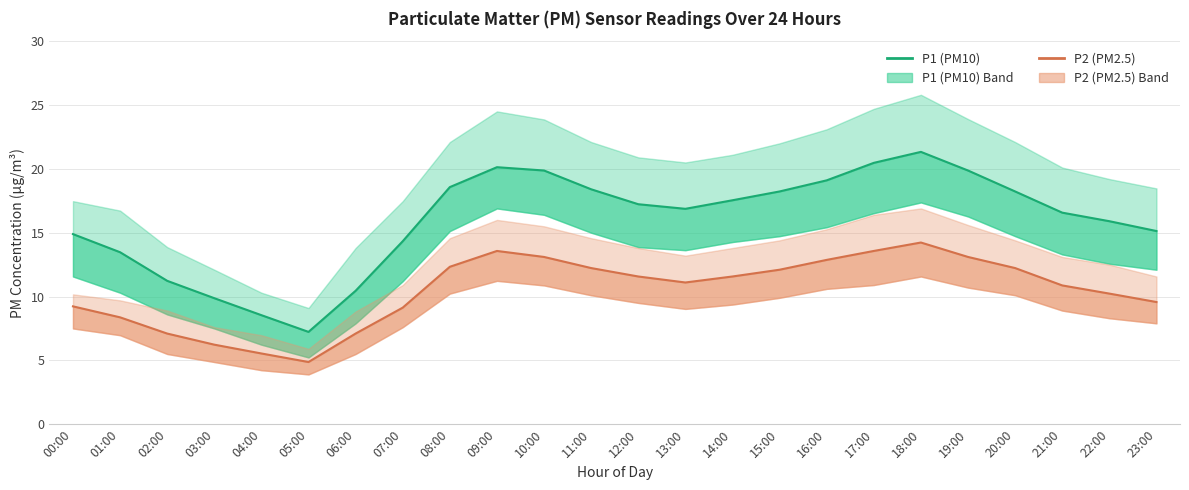

How many lines are shown in the chart?

2